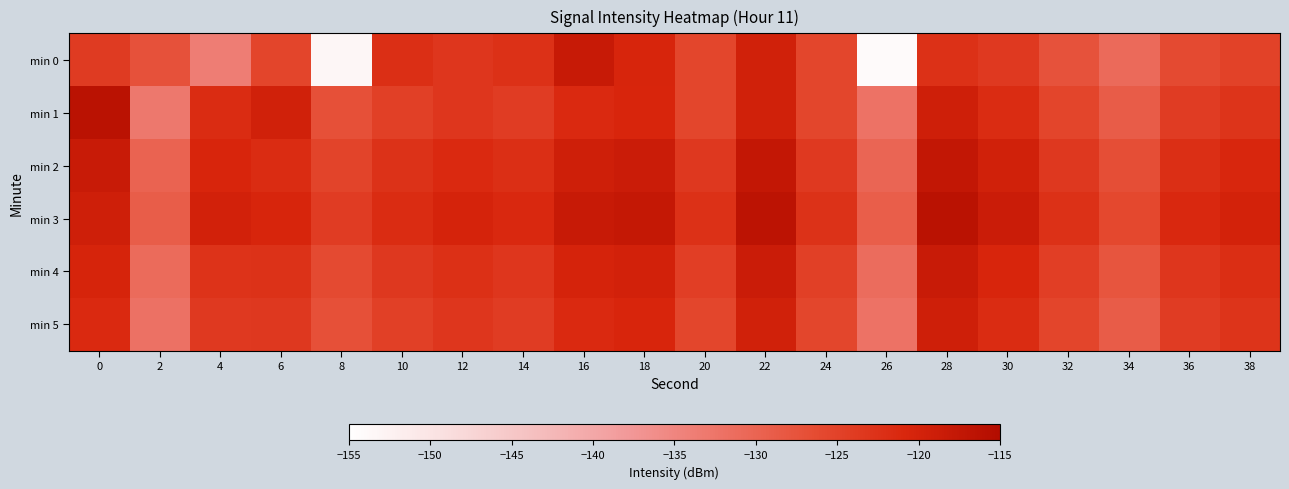

Reading left to right, what are all the values shown in this chart?

min 0: 0=-124.0	2=-127.2	4=-133.9	6=-125.5	8=-153.3	10=-122.1	12=-123.2	14=-122.4	16=-118.2	18=-120.6	20=-125.5	22=-119.6	24=-125.6	26=-154.2	28=-122.4	30=-123.7	32=-127.4	34=-130.8	36=-126.2	38=-124.9
min 1: 0=-116.4	2=-133.0	4=-121.7	6=-119.6	8=-127.2	10=-124.6	12=-123.3	14=-124.2	16=-121.3	18=-120.7	20=-125.5	22=-119.6	24=-125.6	26=-132.2	28=-119.4	30=-121.7	32=-125.4	34=-128.8	36=-124.2	38=-122.9
min 2: 0=-118.4	2=-130.0	4=-120.7	6=-121.6	8=-125.2	10=-122.6	12=-121.3	14=-122.2	16=-119.3	18=-118.7	20=-123.5	22=-117.6	24=-123.6	26=-130.2	28=-117.4	30=-119.7	32=-123.4	34=-126.8	36=-122.2	38=-120.9
min 3: 0=-119.4	2=-129.0	4=-119.7	6=-120.6	8=-124.2	10=-121.6	12=-120.3	14=-121.2	16=-118.3	18=-117.7	20=-122.5	22=-116.6	24=-122.6	26=-129.2	28=-116.4	30=-118.7	32=-122.4	34=-125.8	36=-121.2	38=-119.9
min 4: 0=-120.4	2=-131.0	4=-122.7	6=-122.6	8=-126.2	10=-123.6	12=-122.3	14=-123.2	16=-120.3	18=-119.7	20=-124.5	22=-118.6	24=-124.6	26=-131.2	28=-118.4	30=-120.7	32=-124.4	34=-127.8	36=-123.2	38=-121.9
min 5: 0=-121.4	2=-132.0	4=-123.7	6=-123.6	8=-127.2	10=-124.6	12=-123.3	14=-124.2	16=-121.3	18=-120.7	20=-125.5	22=-119.6	24=-125.6	26=-132.2	28=-119.4	30=-121.7	32=-125.4	34=-128.8	36=-124.2	38=-122.9